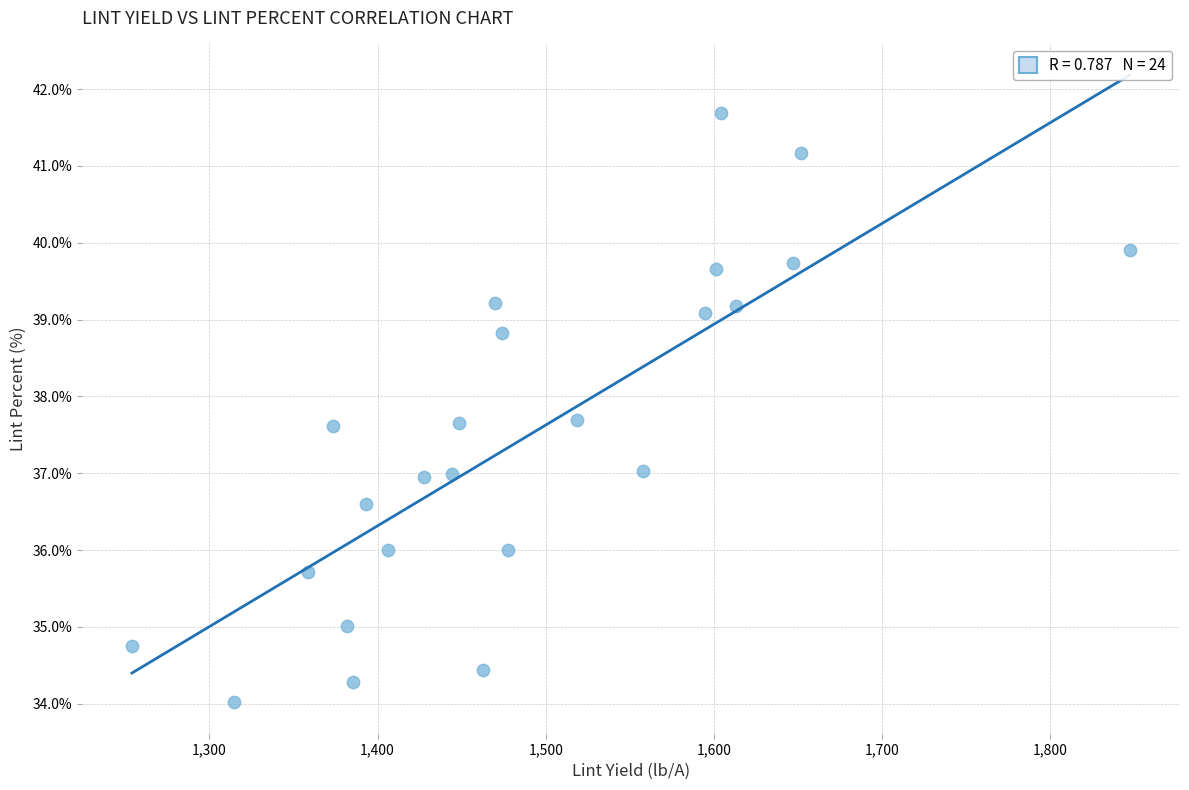

What is the range of X values (max minus min)?

593.3